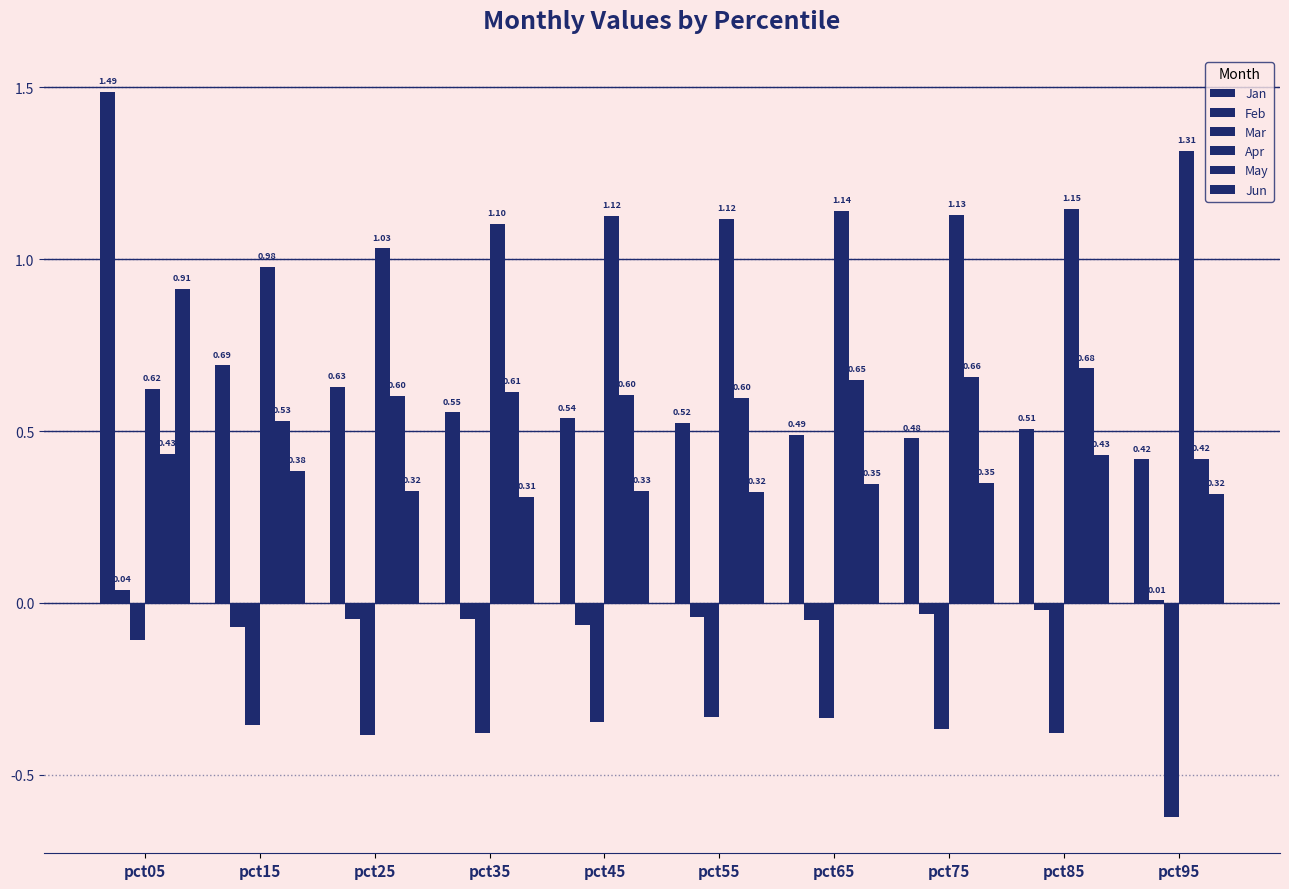

How many bars are there in each group?

6